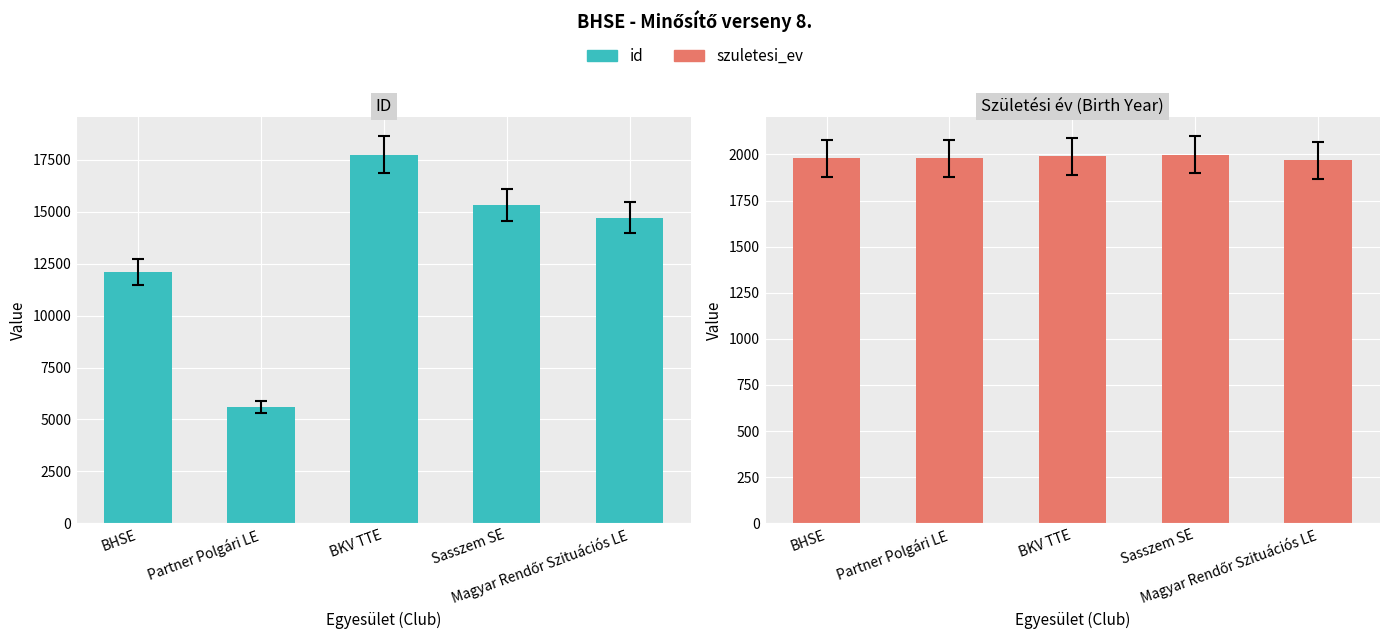

The value of szuletesi_ev at BKV TTE is 3074. True or false?

False